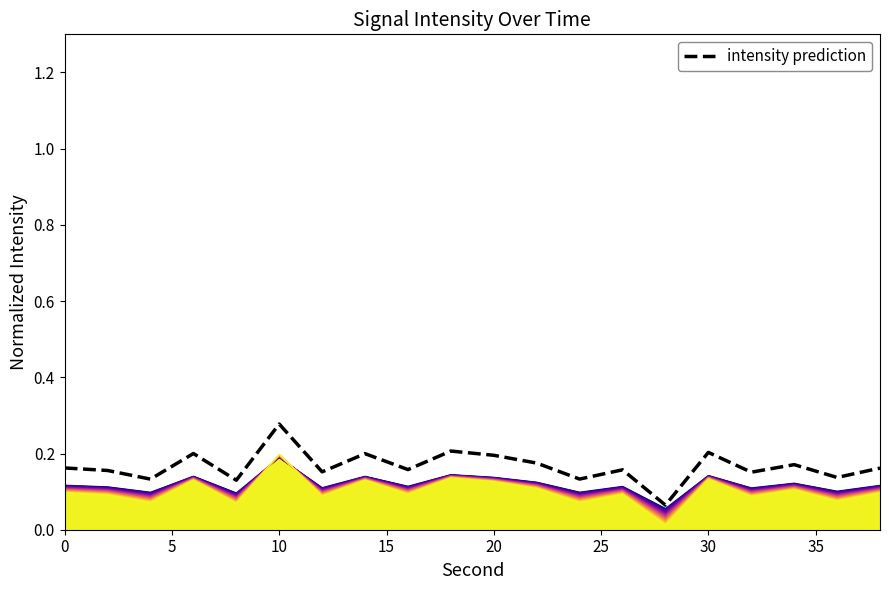

At which category is the sum across all series the highest?

10